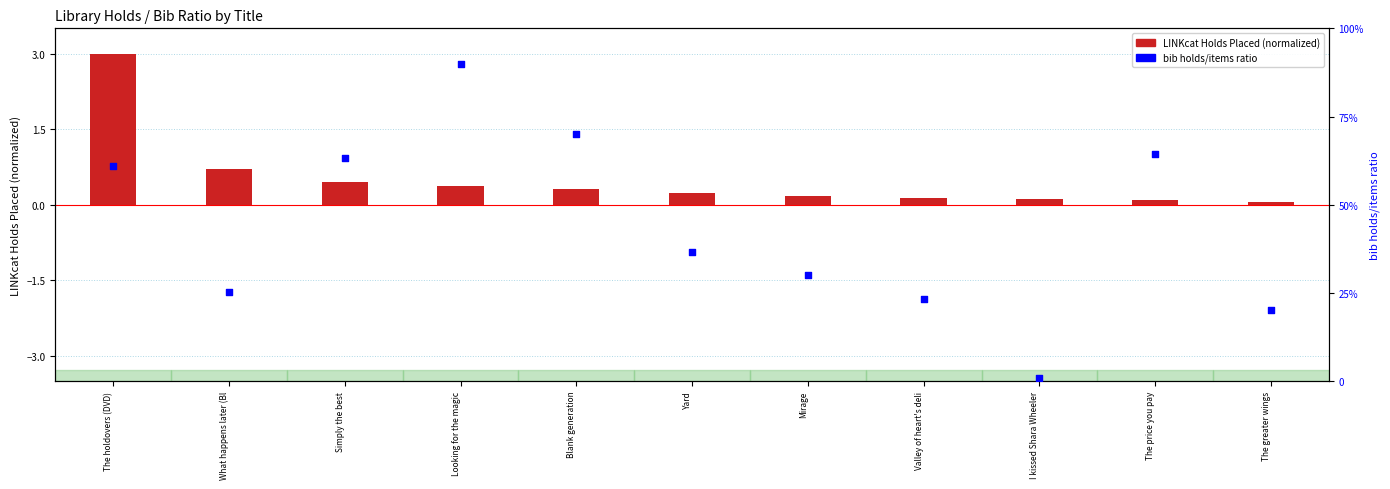

Which series contains the lowest Y value?

LINKcat Holds Placed